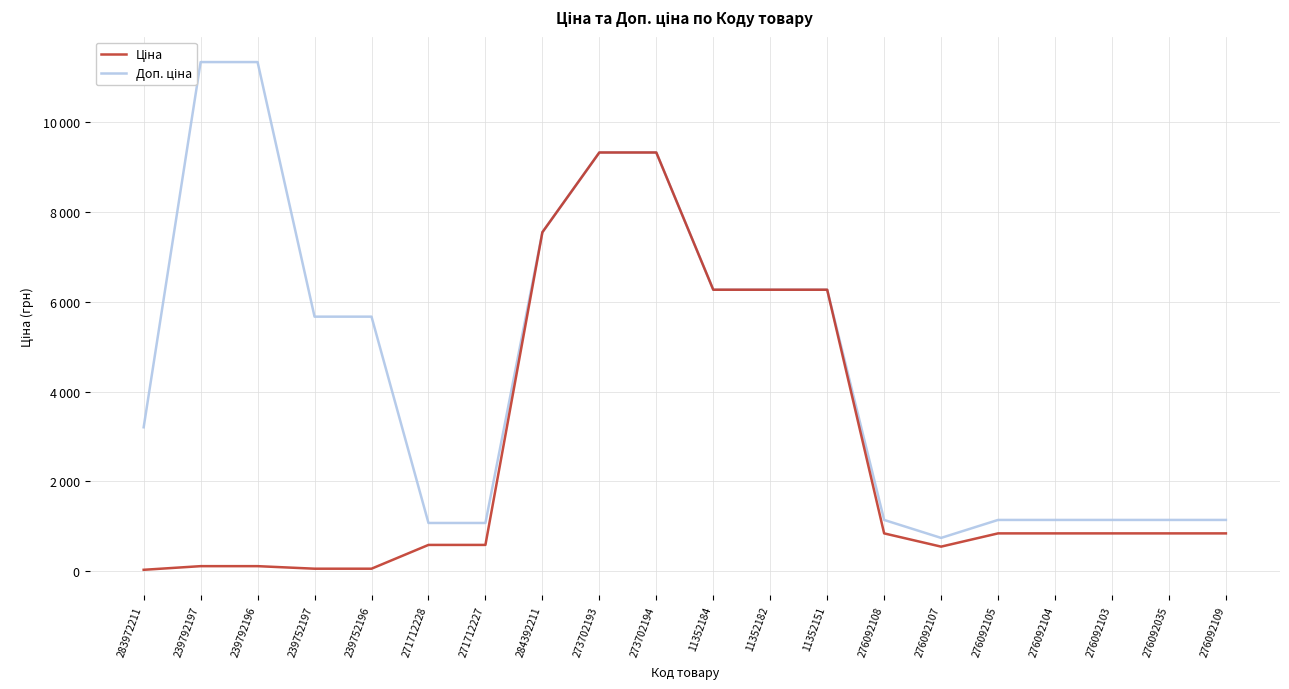

What are all the series names shown in the legend?

Ціна, Доп. ціна